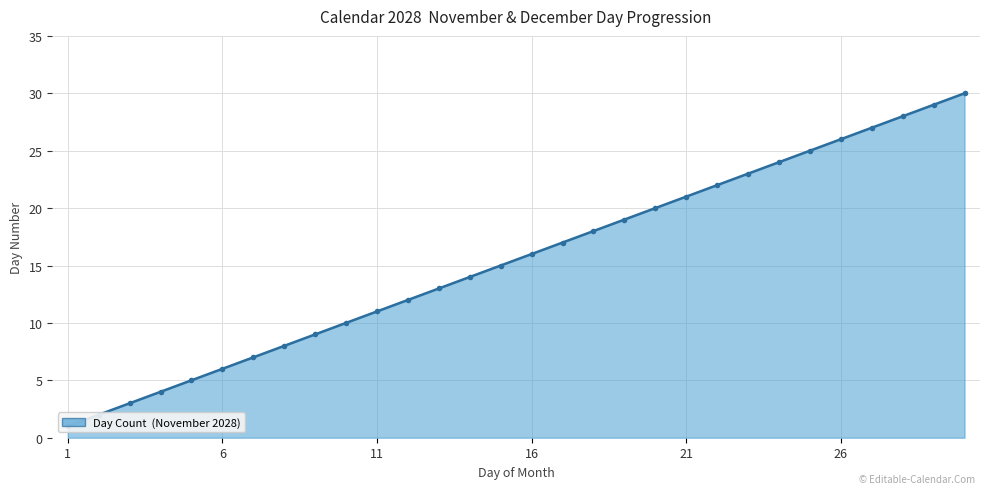

True or false: the data has more than 1 interior local peaks.

False